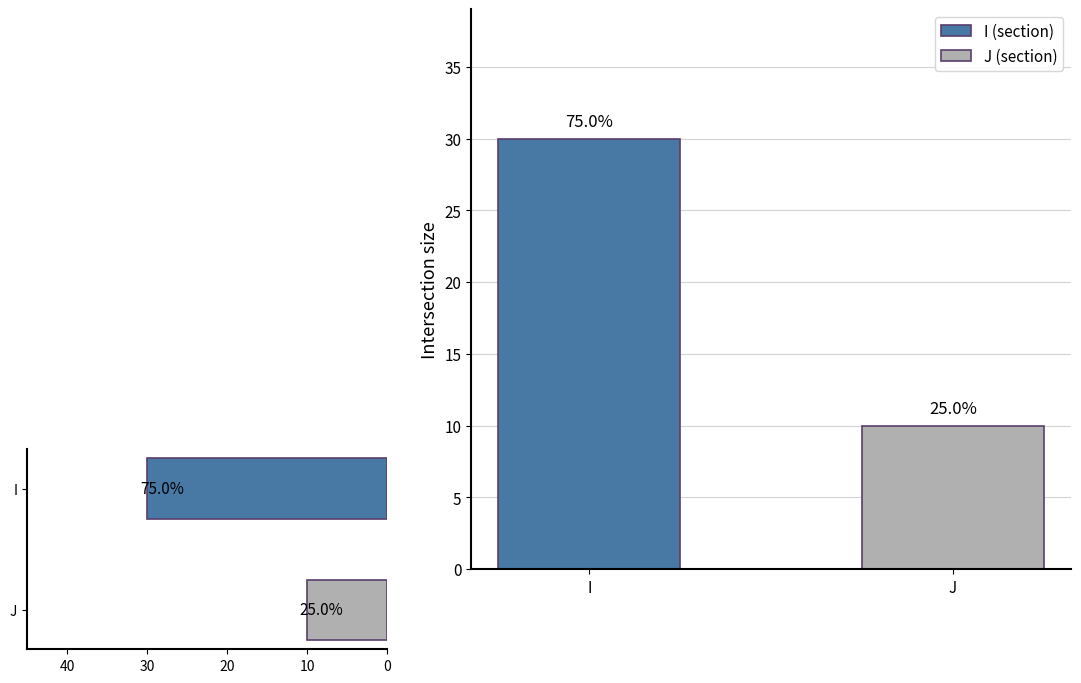

How many data points are less than 30?

1